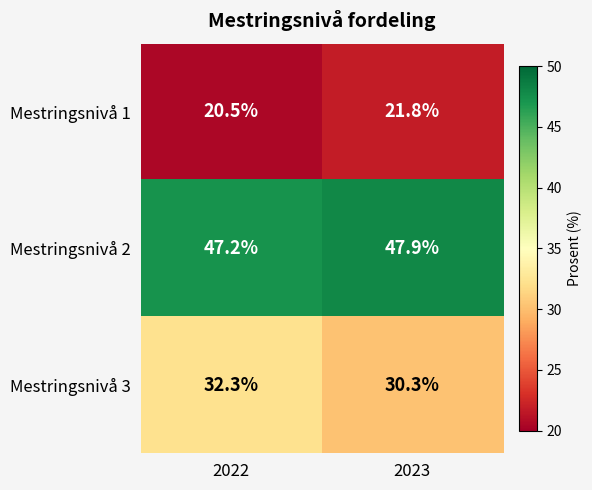

What is the difference between the maximum and minimum values in the Mestringsnivå 1 series?

1.3